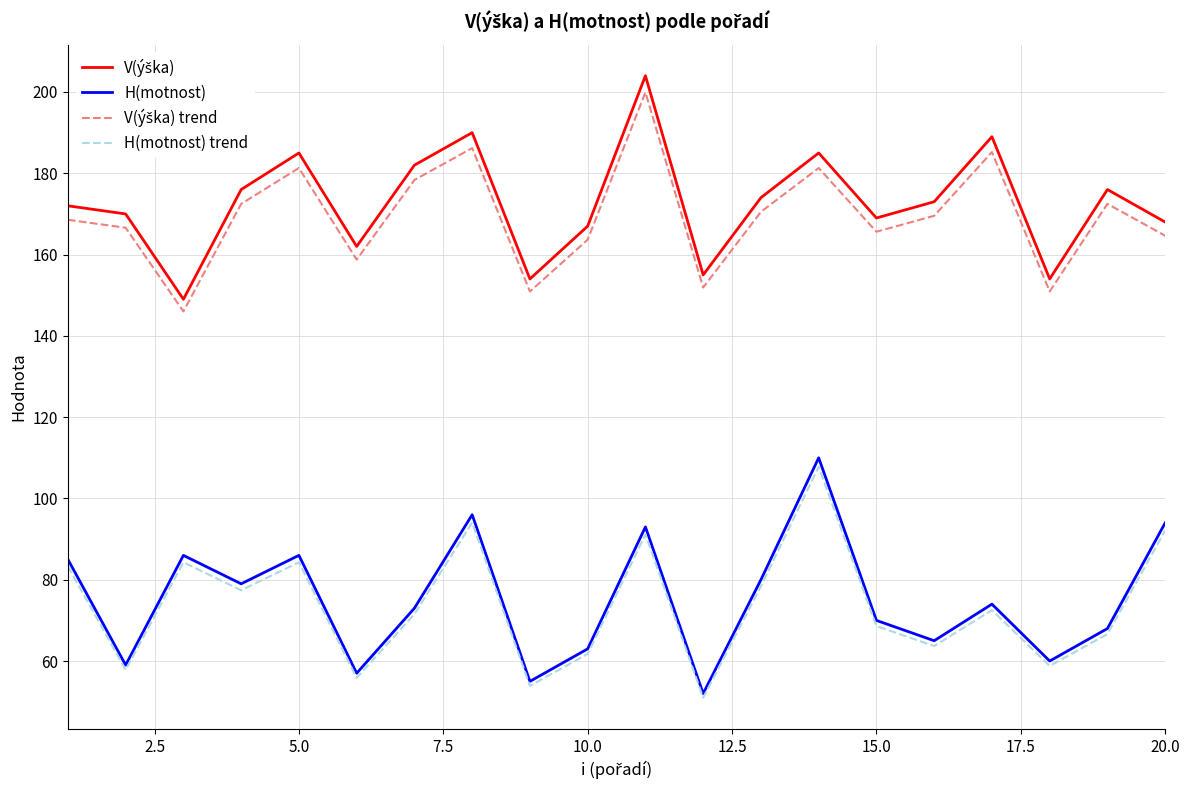

What is the maximum value shown in the chart?

204.0